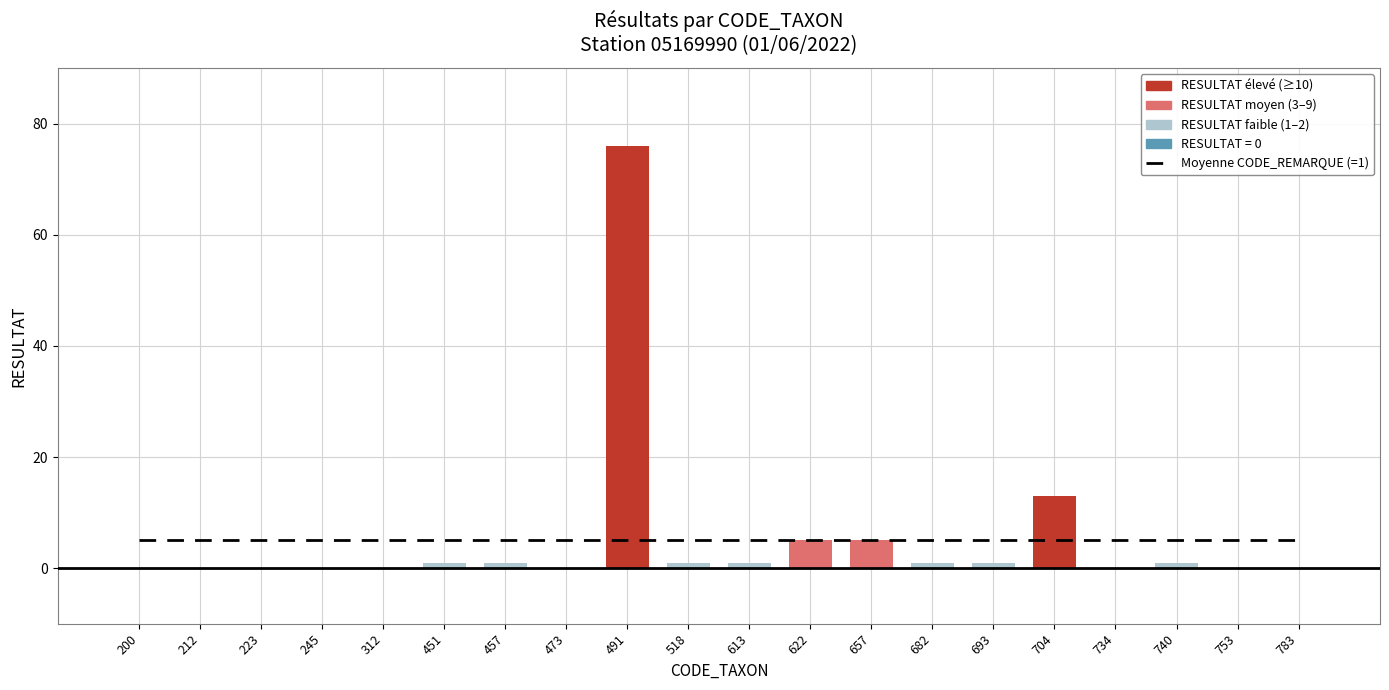

What is the approximate value of Moyenne CODE_REMARQUE (=1) at 200?

5